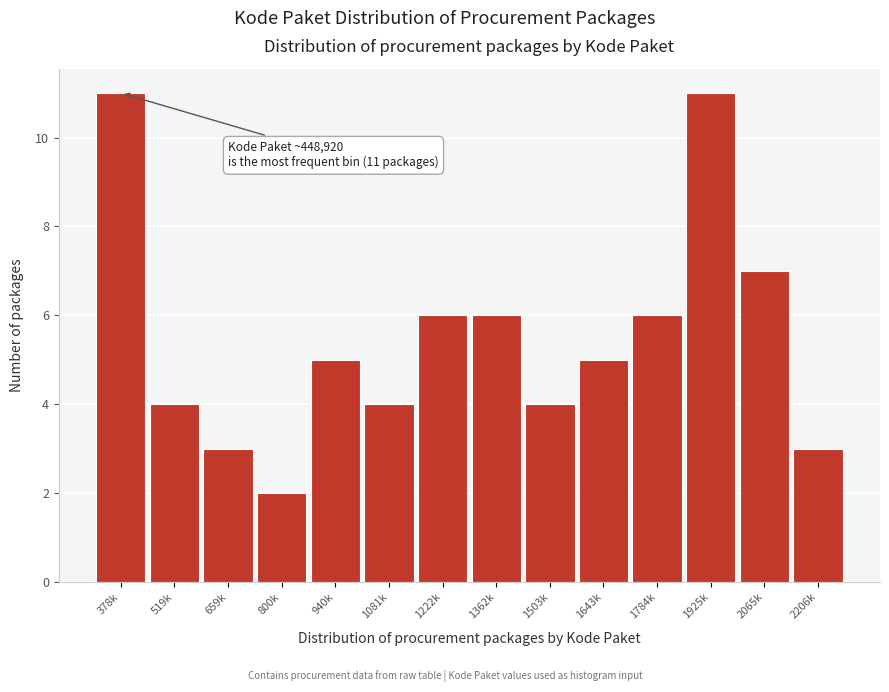

Reading left to right, list all the values displayed in this chart.

378k=11	519k=4	659k=3	800k=2	940k=5	1081k=4	1222k=6	1362k=6	1503k=4	1643k=5	1784k=6	1925k=11	2065k=7	2206k=3